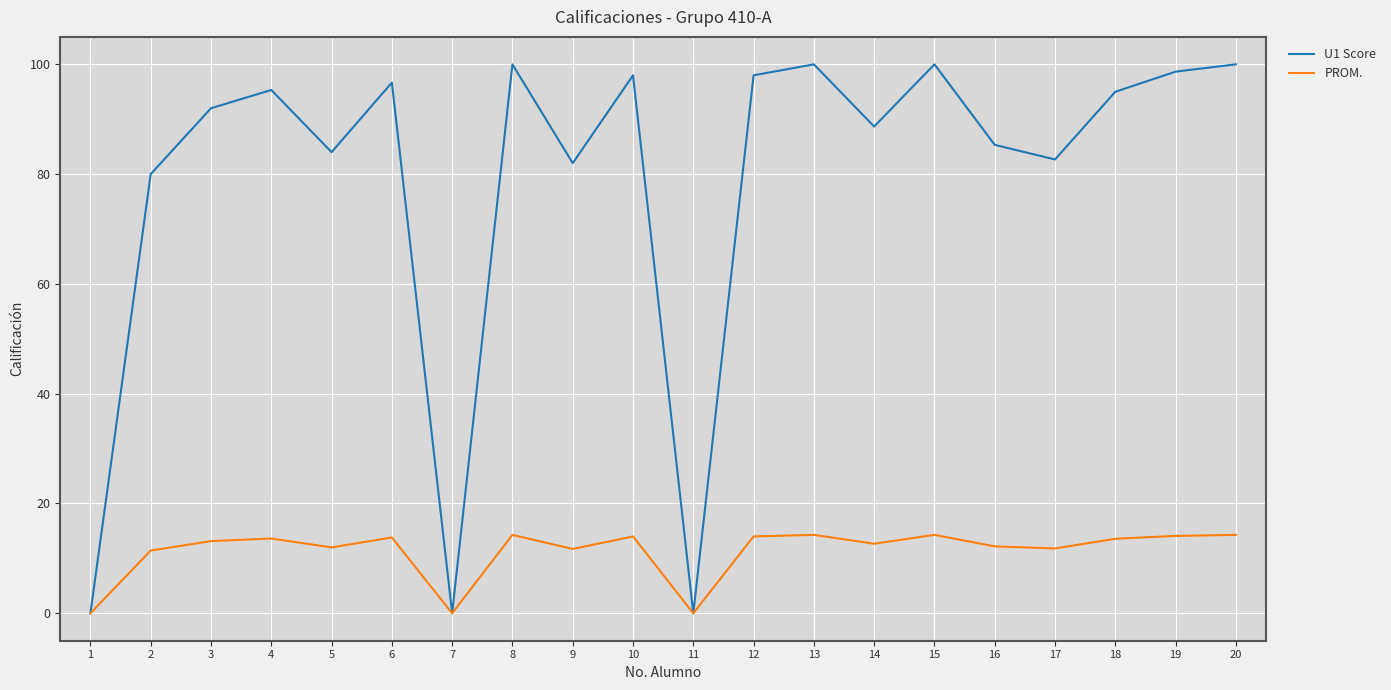

What is the maximum value for U1 Score?

100.0